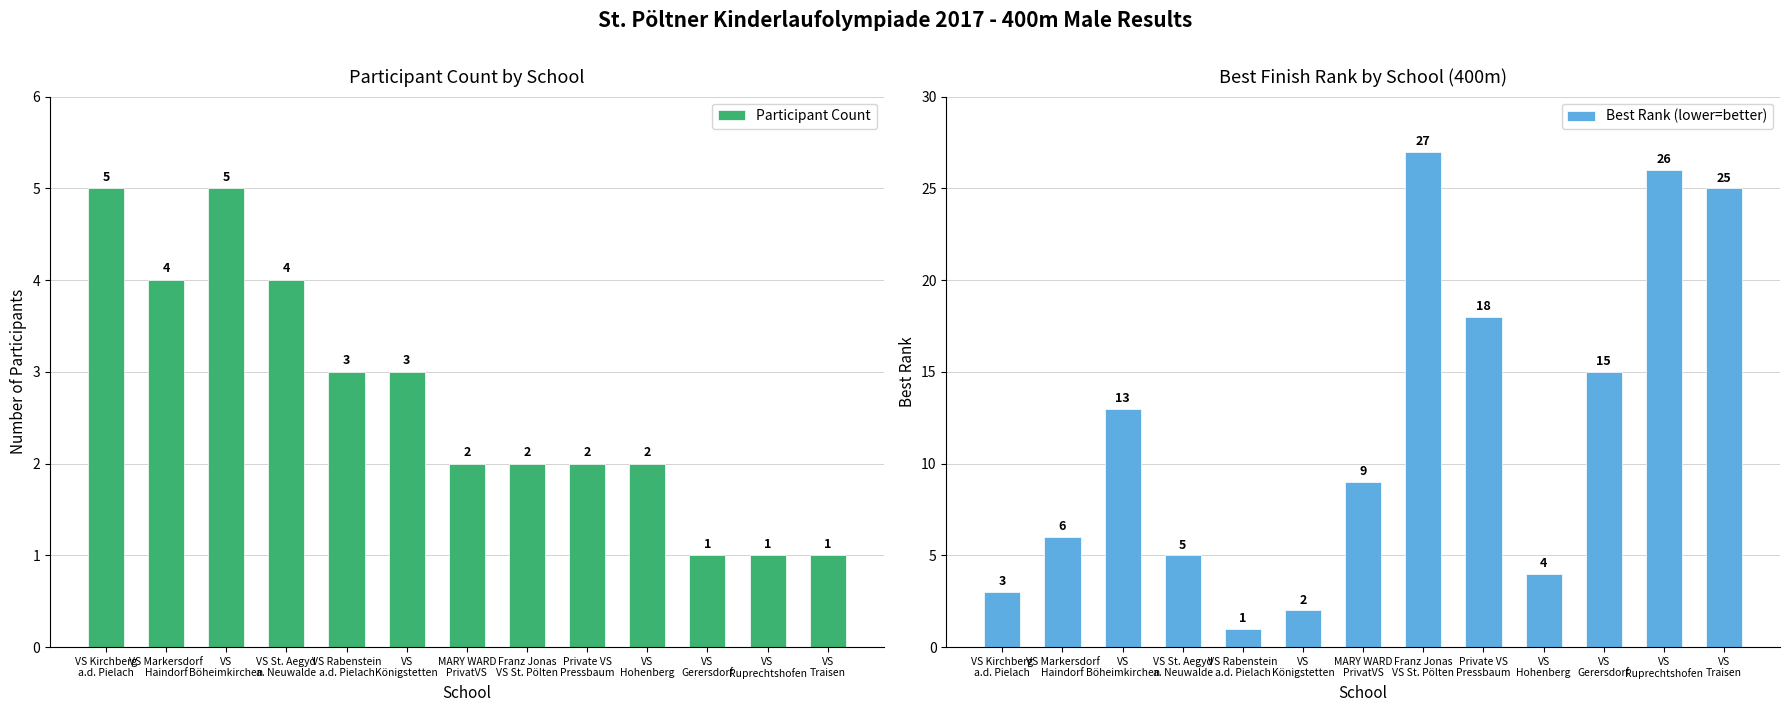

Count the number of data series in this chart.

2